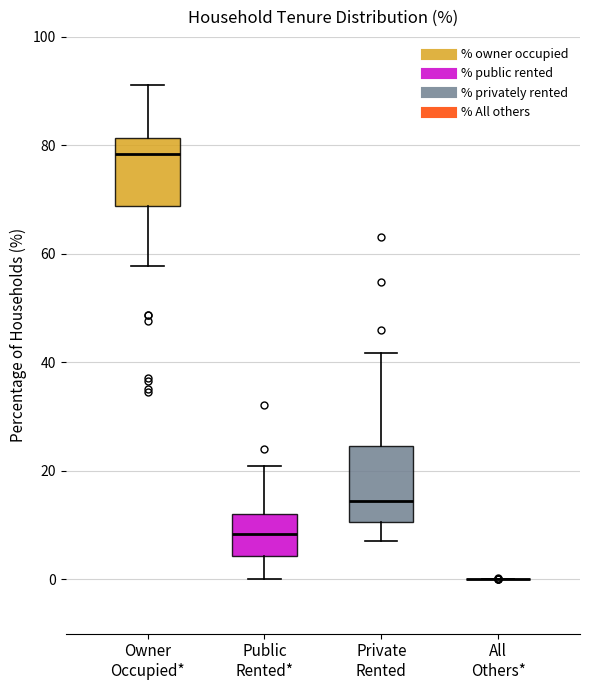

Reading left to right, read every box against the y-axis: the position of its median line, the range the box covers, and the ends of its whiskers. The values are not printed on the chart, so give them approximately, as read against the axis.

Owner Occupied*: median 78, box 68 to 82, whiskers 58 to 92
Public Rented*: median 8, box 4 to 12, whiskers 0 to 20
Private Rented: median 14, box 10 to 24, whiskers 8 to 42
All Others*: box collapsed to a line at 0, whiskers 0 to 0